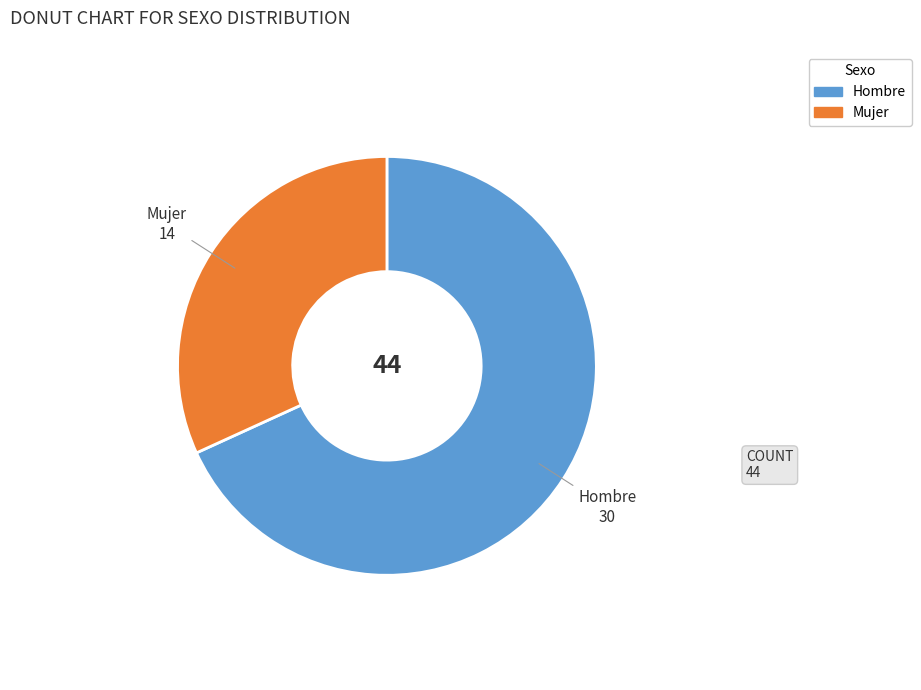

True or false: Hombre accounts for 68% of the total.

True